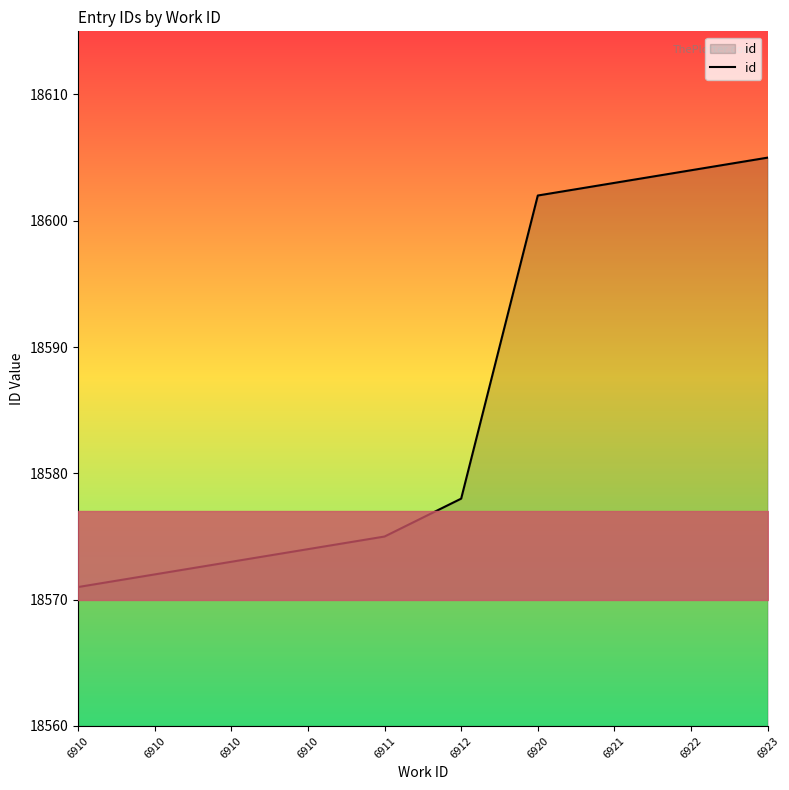

Does the chart have visible grid lines?

No